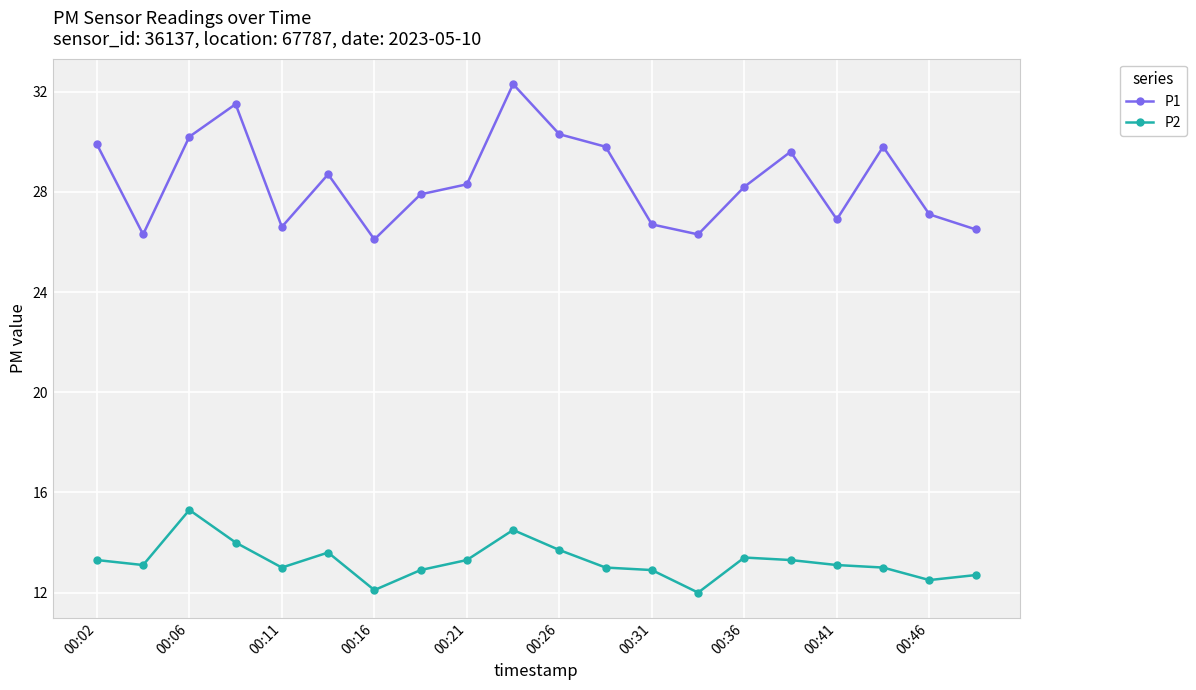

What is the difference between the second highest and second lowest values in the P2 series?

2.4